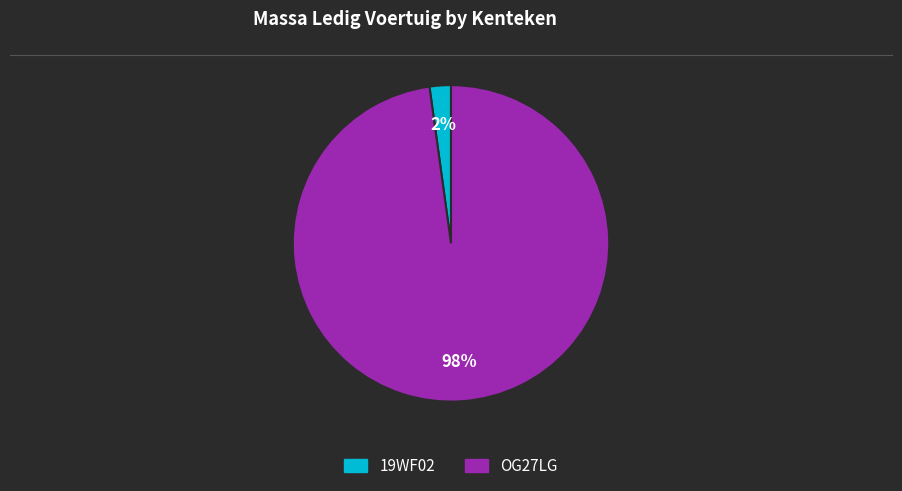

Which has a higher value, 19WF02 or OG27LG?

OG27LG